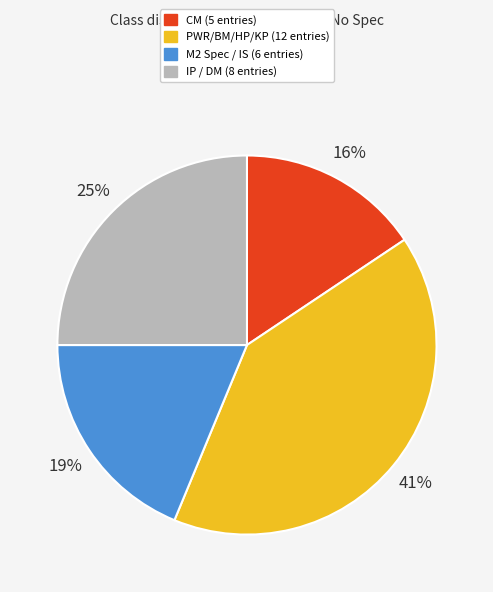

Does any single category account for the majority?

No